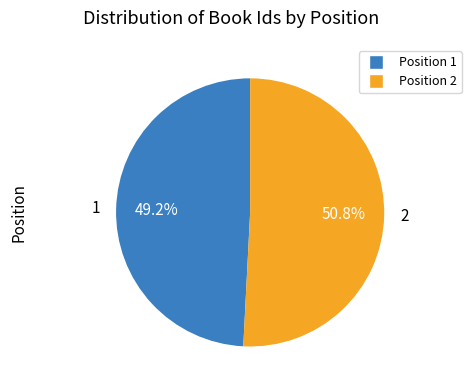

Is there any slice that represents more than half of the pie?

Yes